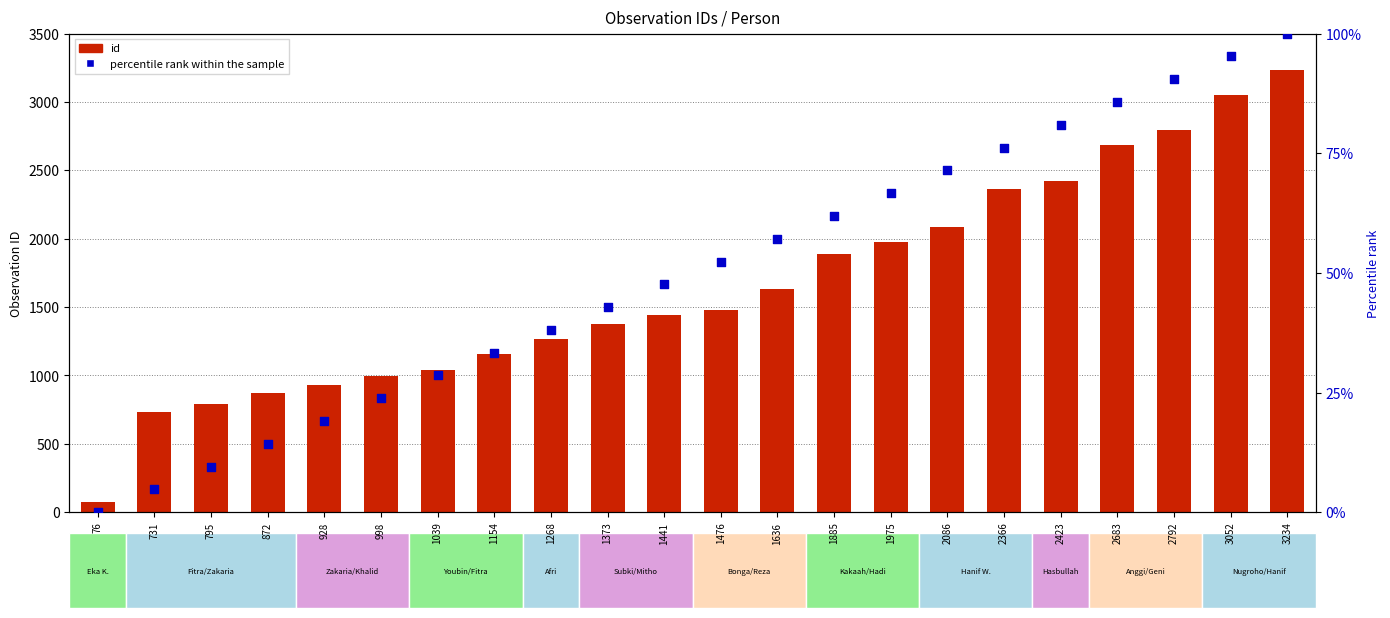

Which series has the widest spread of Y values?

id